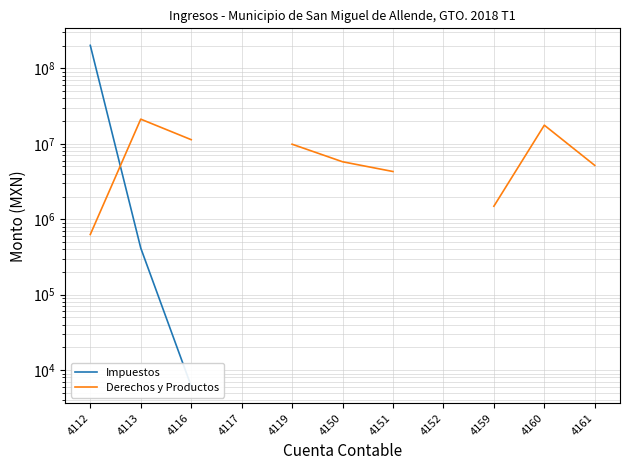

At which category does the chart reach its peak across all series?

4112